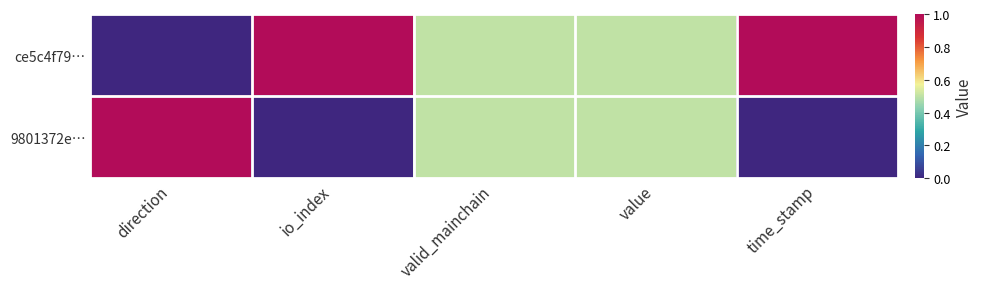

Which series has the widest spread of values?

ce5c4f79…